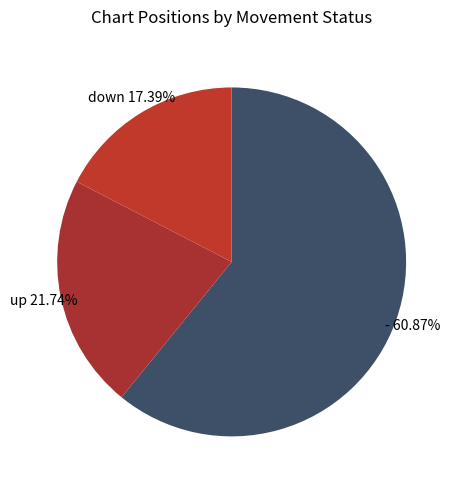

Approximately how many times larger is the value at down compared to -?

0.3